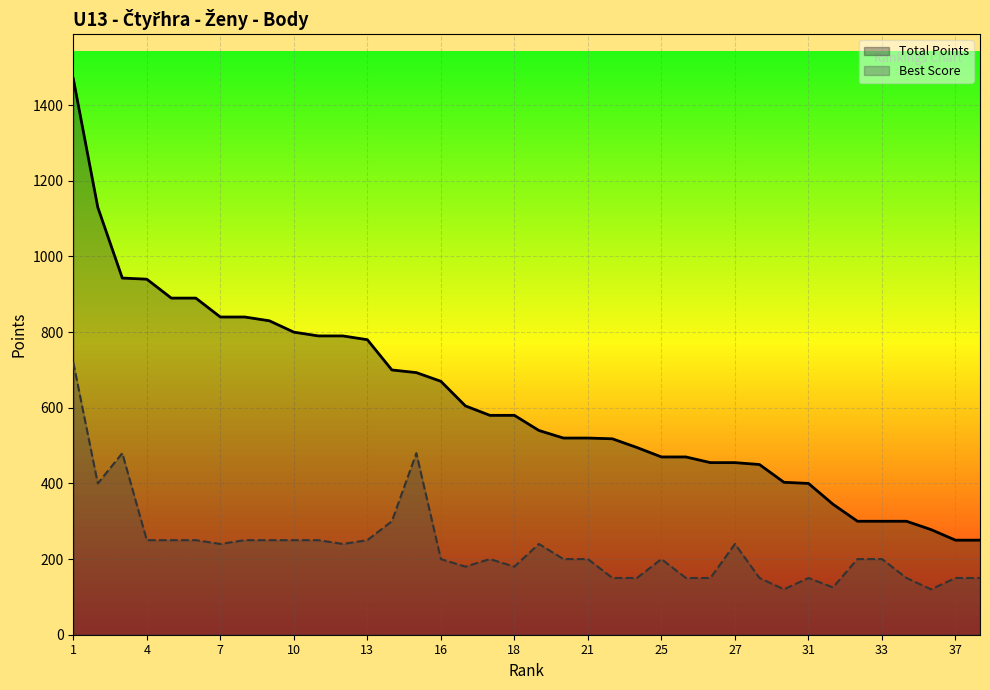

What is the difference between the second highest and second lowest values in the Best Score series?

360